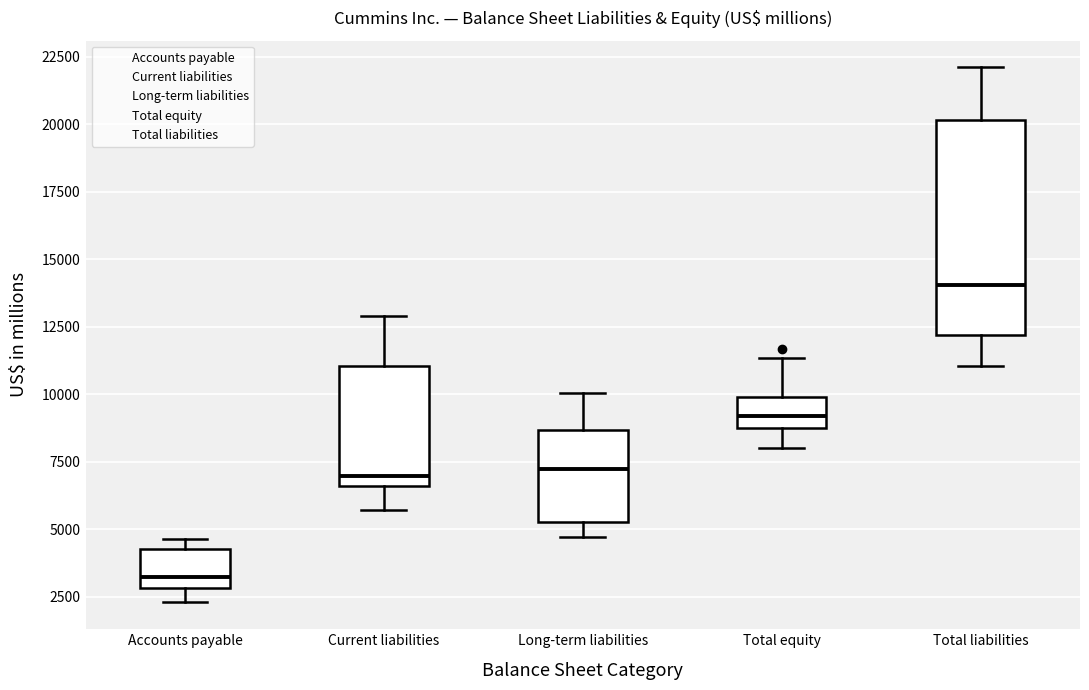

Which box has the highest median line?

Total liabilities